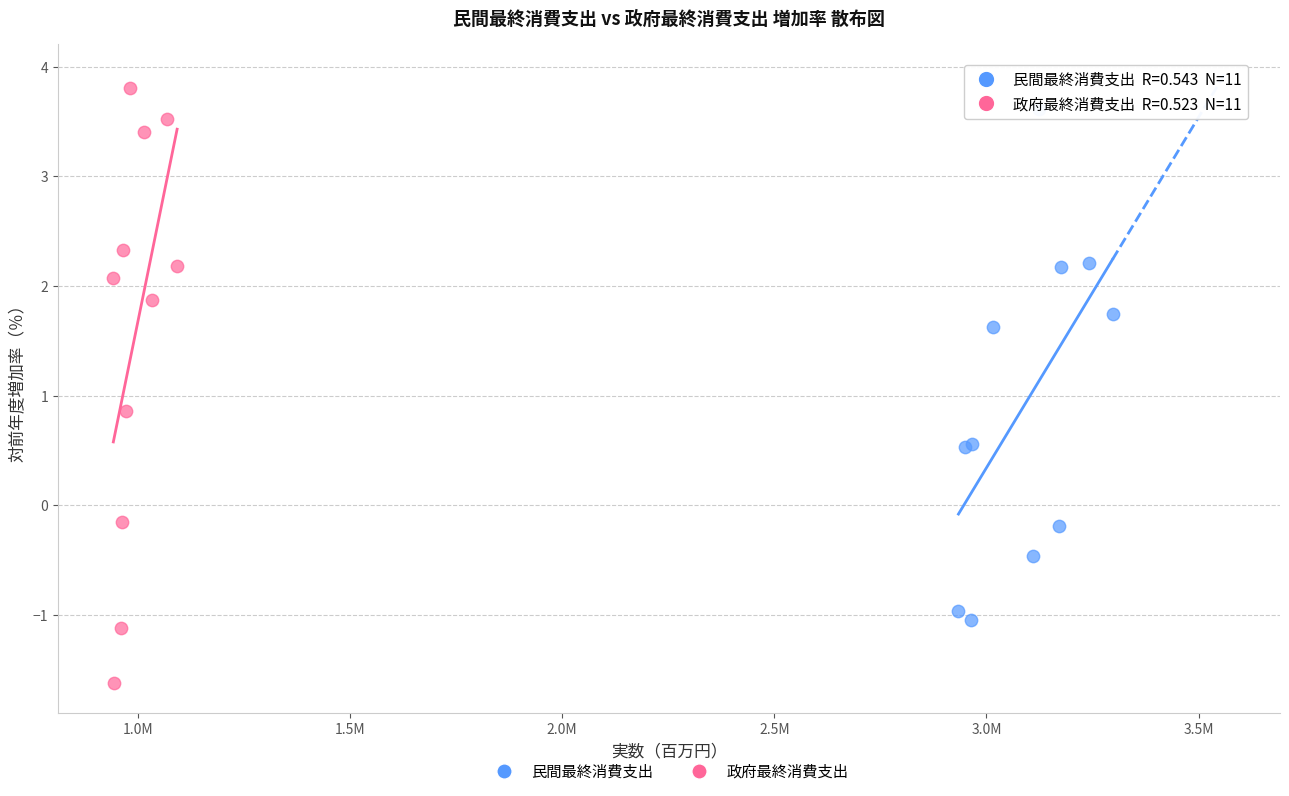

Which series reaches the maximum Y coordinate?

政府最終消費支出